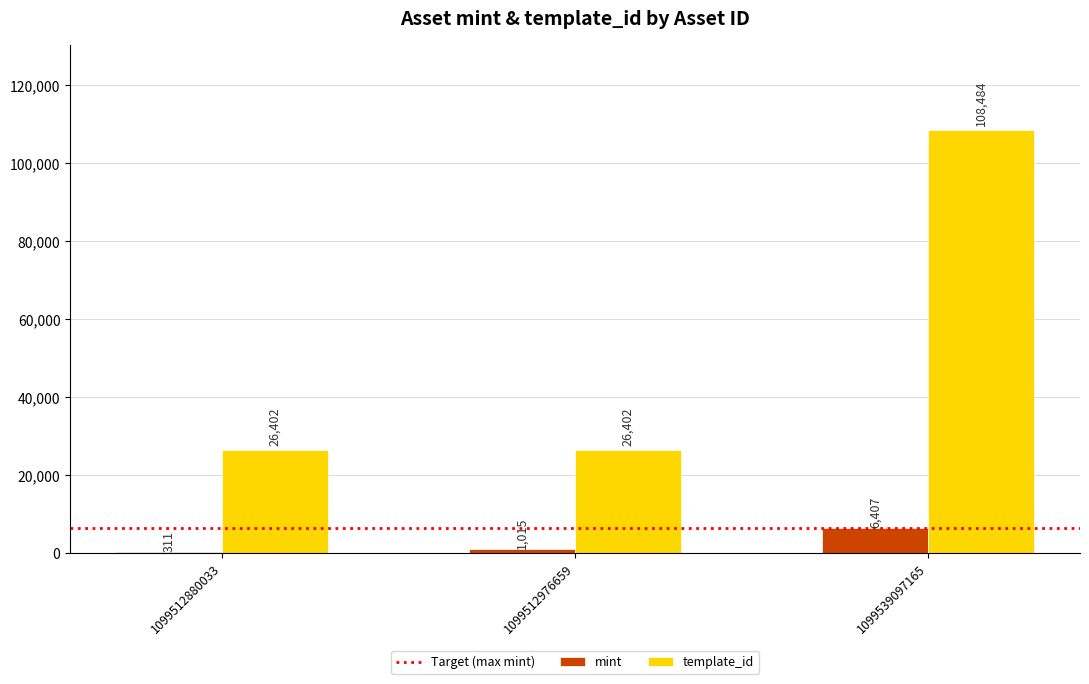

What value does the template_id series have at 1099512880033, to the nearest 50?

26400